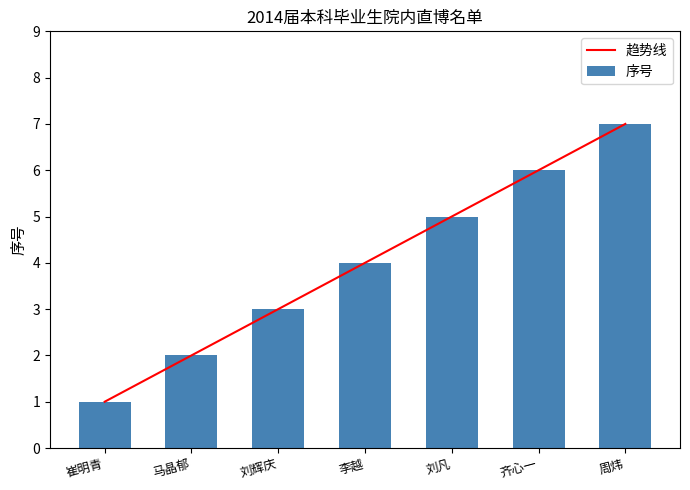

The value of 序号 at 刘辉庆 is 3.0. True or false?

True